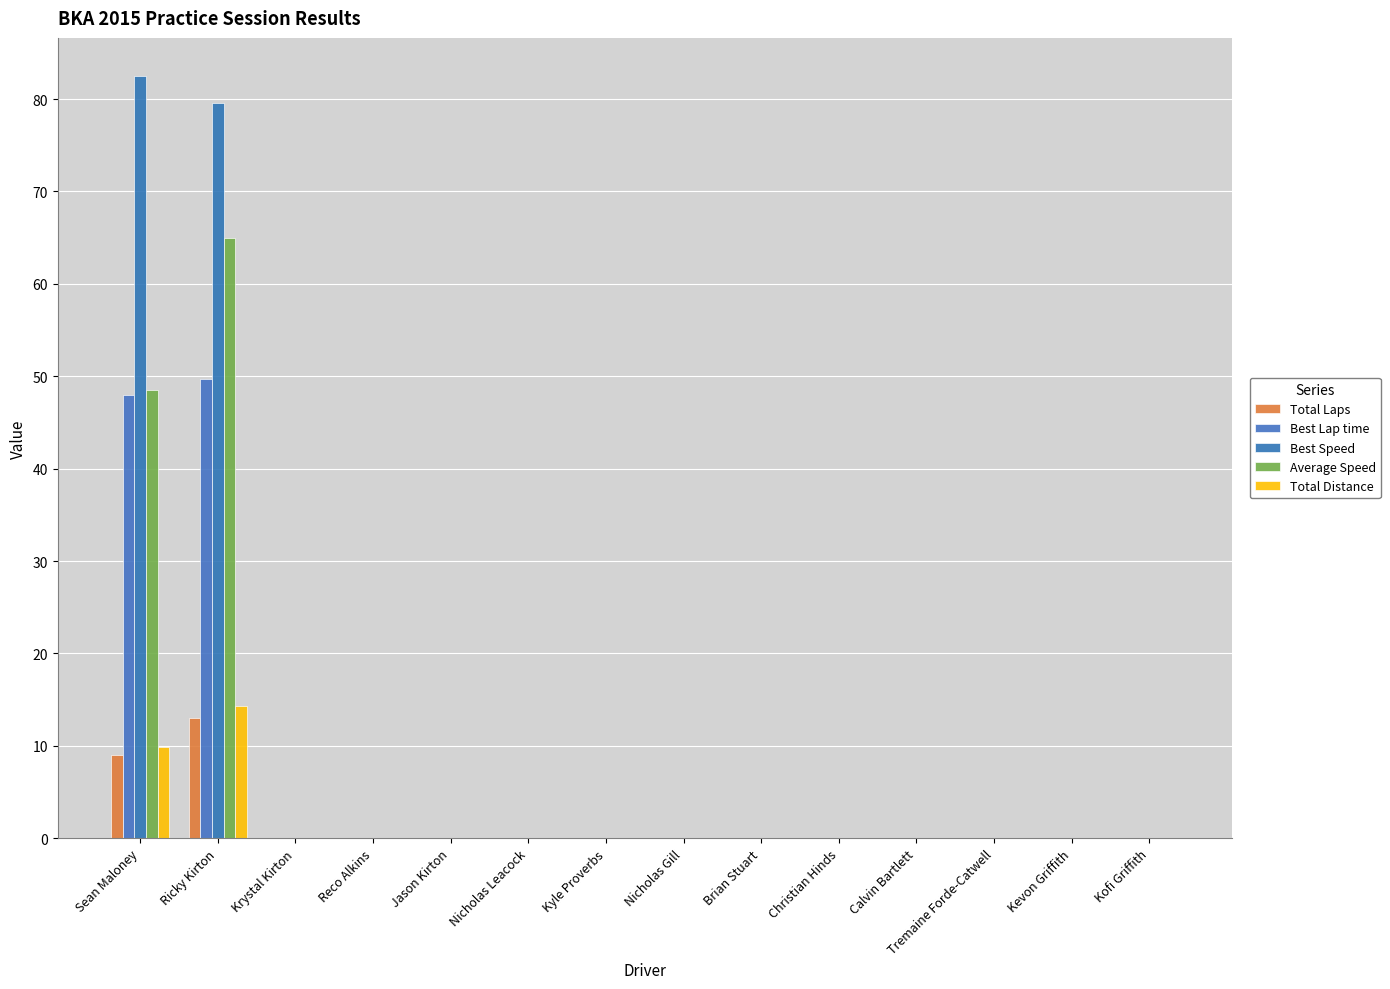

Reading left to right, extract all data points from this chart.

Total Laps: Sean Maloney=9.0	Ricky Kirton=13.0	Krystal Kirton=0.0	Reco Alkins=0.0	Jason Kirton=0.0	Nicholas Leacock=0.0	Kyle Proverbs=0.0	Nicholas Gill=0.0	Brian Stuart=0.0	Christian Hinds=0.0	Calvin Bartlett=0.0	Tremaine Forde-Catwell=0.0	Kevon Griffith=0.0	Kofi Griffith=0.0
Best Lap time: Sean Maloney=48.0	Ricky Kirton=49.7	Krystal Kirton=0.0	Reco Alkins=0.0	Jason Kirton=0.0	Nicholas Leacock=0.0	Kyle Proverbs=0.0	Nicholas Gill=0.0	Brian Stuart=0.0	Christian Hinds=0.0	Calvin Bartlett=0.0	Tremaine Forde-Catwell=0.0	Kevon Griffith=0.0	Kofi Griffith=0.0
Best Speed: Sean Maloney=82.5	Ricky Kirton=79.6	Krystal Kirton=0.0	Reco Alkins=0.0	Jason Kirton=0.0	Nicholas Leacock=0.0	Kyle Proverbs=0.0	Nicholas Gill=0.0	Brian Stuart=0.0	Christian Hinds=0.0	Calvin Bartlett=0.0	Tremaine Forde-Catwell=0.0	Kevon Griffith=0.0	Kofi Griffith=0.0
Average Speed: Sean Maloney=48.5	Ricky Kirton=65.0	Krystal Kirton=0.0	Reco Alkins=0.0	Jason Kirton=0.0	Nicholas Leacock=0.0	Kyle Proverbs=0.0	Nicholas Gill=0.0	Brian Stuart=0.0	Christian Hinds=0.0	Calvin Bartlett=0.0	Tremaine Forde-Catwell=0.0	Kevon Griffith=0.0	Kofi Griffith=0.0
Total Distance: Sean Maloney=9.9	Ricky Kirton=14.3	Krystal Kirton=0.0	Reco Alkins=0.0	Jason Kirton=0.0	Nicholas Leacock=0.0	Kyle Proverbs=0.0	Nicholas Gill=0.0	Brian Stuart=0.0	Christian Hinds=0.0	Calvin Bartlett=0.0	Tremaine Forde-Catwell=0.0	Kevon Griffith=0.0	Kofi Griffith=0.0